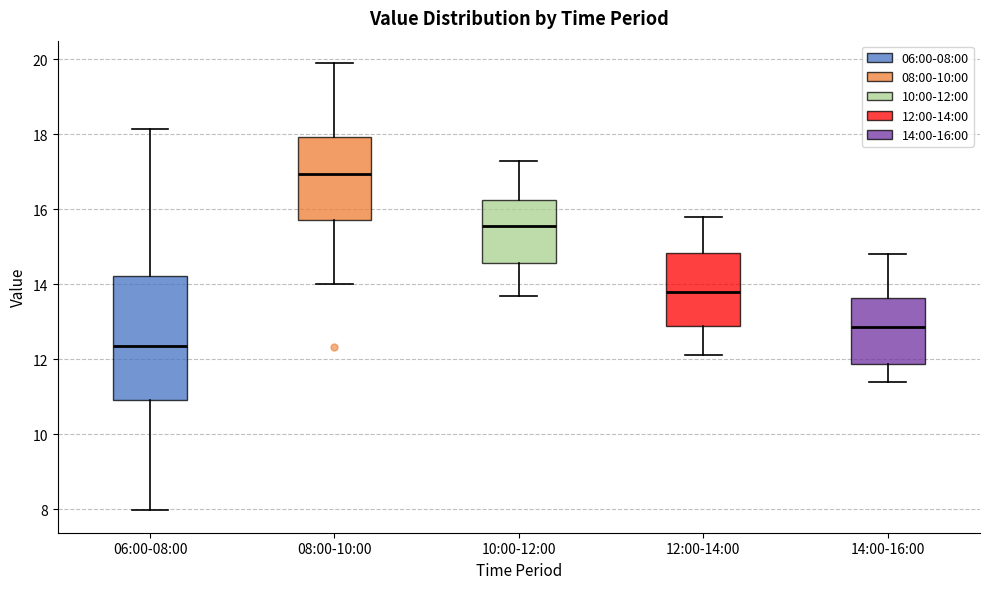

Reading left to right, read every box against the y-axis: the position of its median line, the range the box covers, and the ends of its whiskers. The values are not printed on the chart, so give them approximately, as read against the axis.

06:00-08:00: median 12.4, box 11.0 to 14.2, whiskers 8.0 to 18.2
08:00-10:00: median 17.0, box 15.8 to 18.0, whiskers 14.0 to 20.0
10:00-12:00: median 15.6, box 14.6 to 16.2, whiskers 13.8 to 17.4
12:00-14:00: median 13.8, box 12.8 to 14.8, whiskers 12.2 to 15.8
14:00-16:00: median 12.8, box 11.8 to 13.6, whiskers 11.4 to 14.8